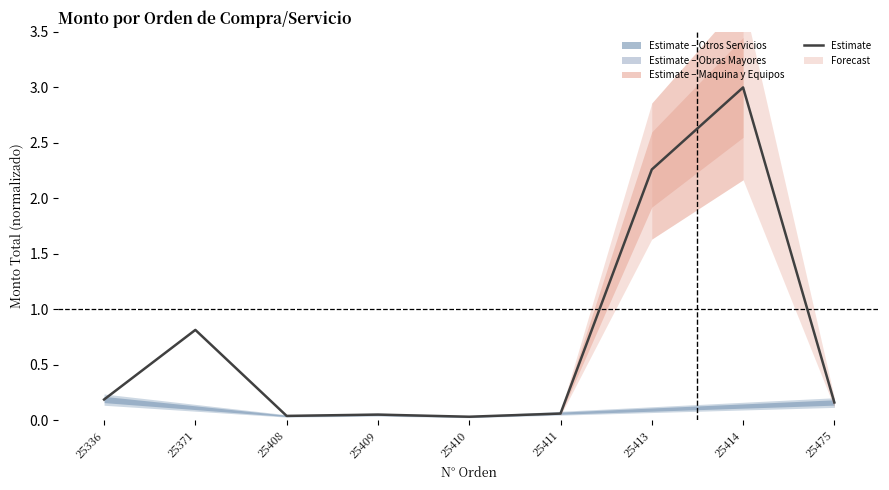

Between 25413 and 25371, which is larger?

25413